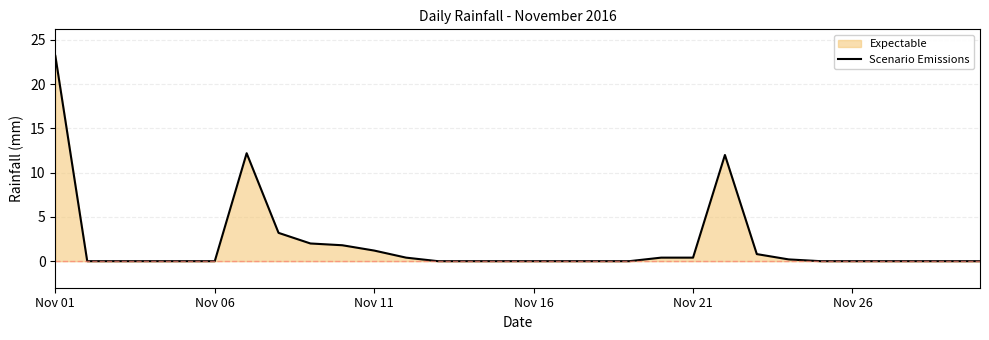

How many data points are above 0?

12